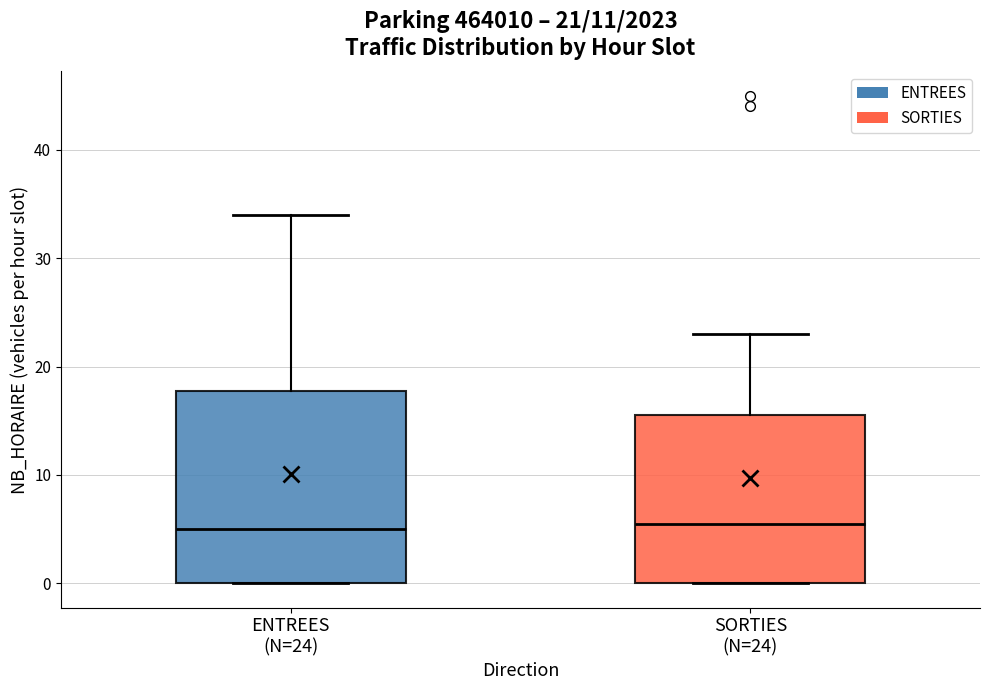

Comparing the boxes themselves (not the whiskers), which one is the tallest?

ENTREES (N=24)